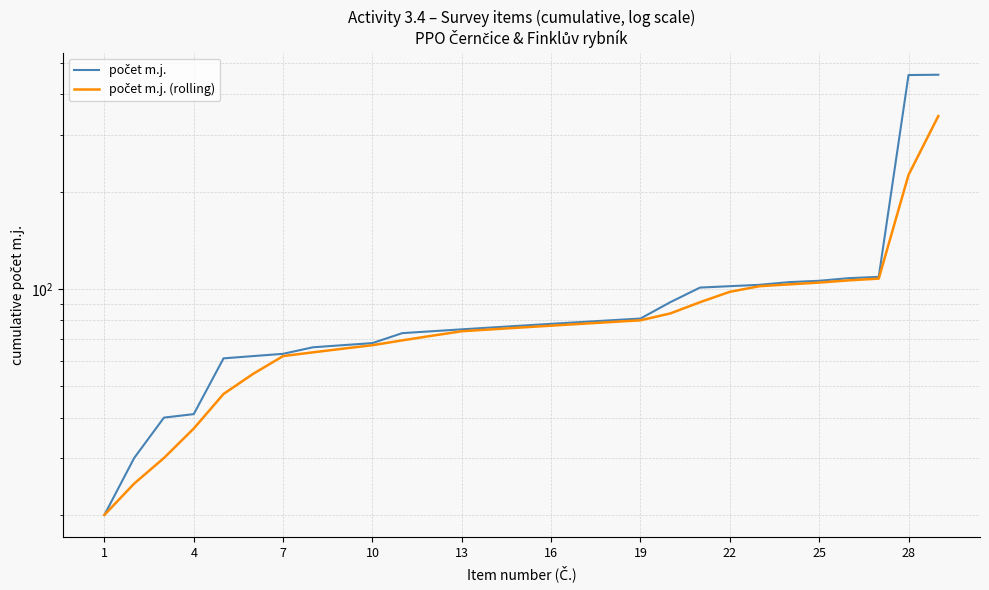

True or false: počet m.j. (rolling) has more than 2 points higher than both neighbors.

False